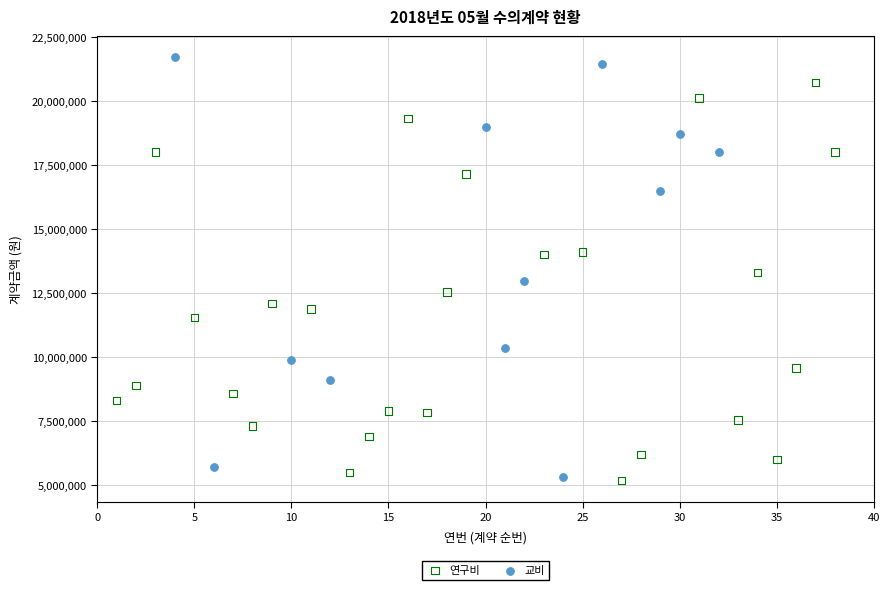

Which series contains the highest Y value?

교비